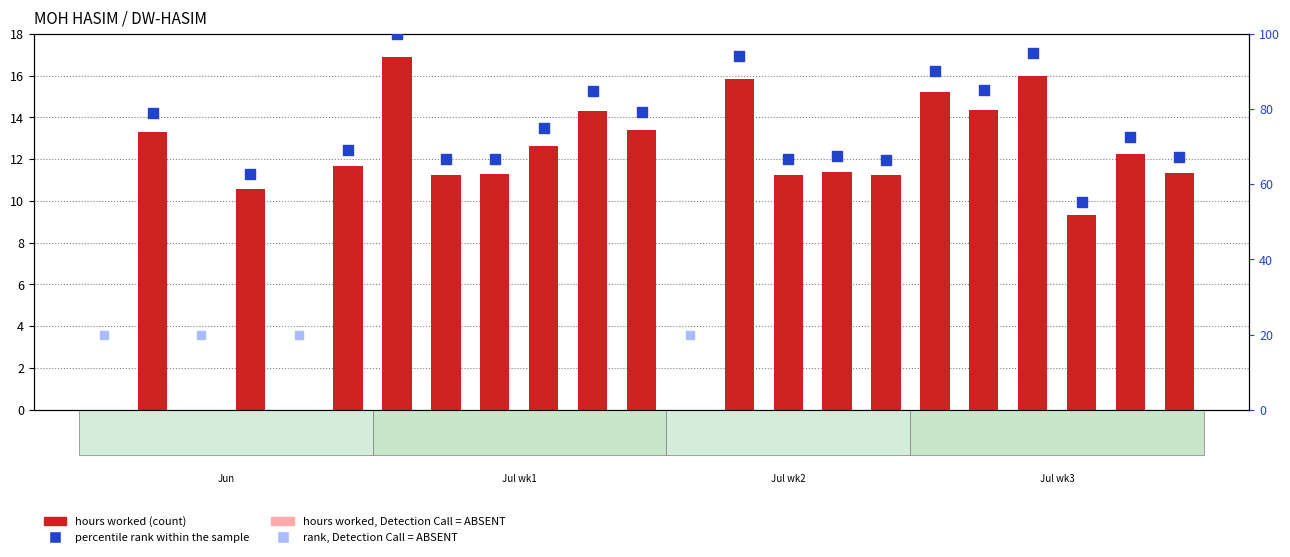

What is the change in value from 9 to 13?

-4.6